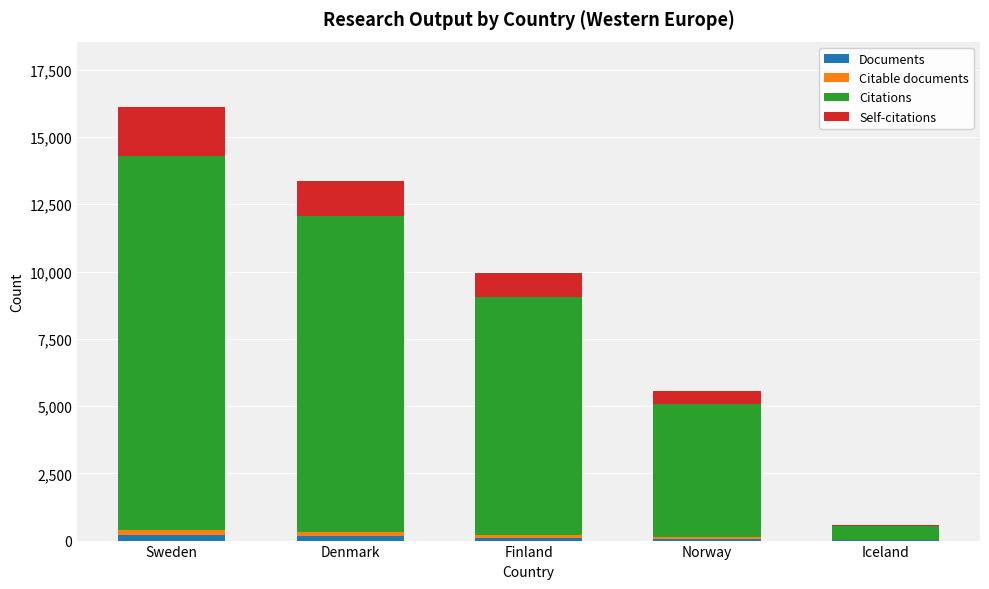

The Documents series shows 7 at Iceland. True or false?

True